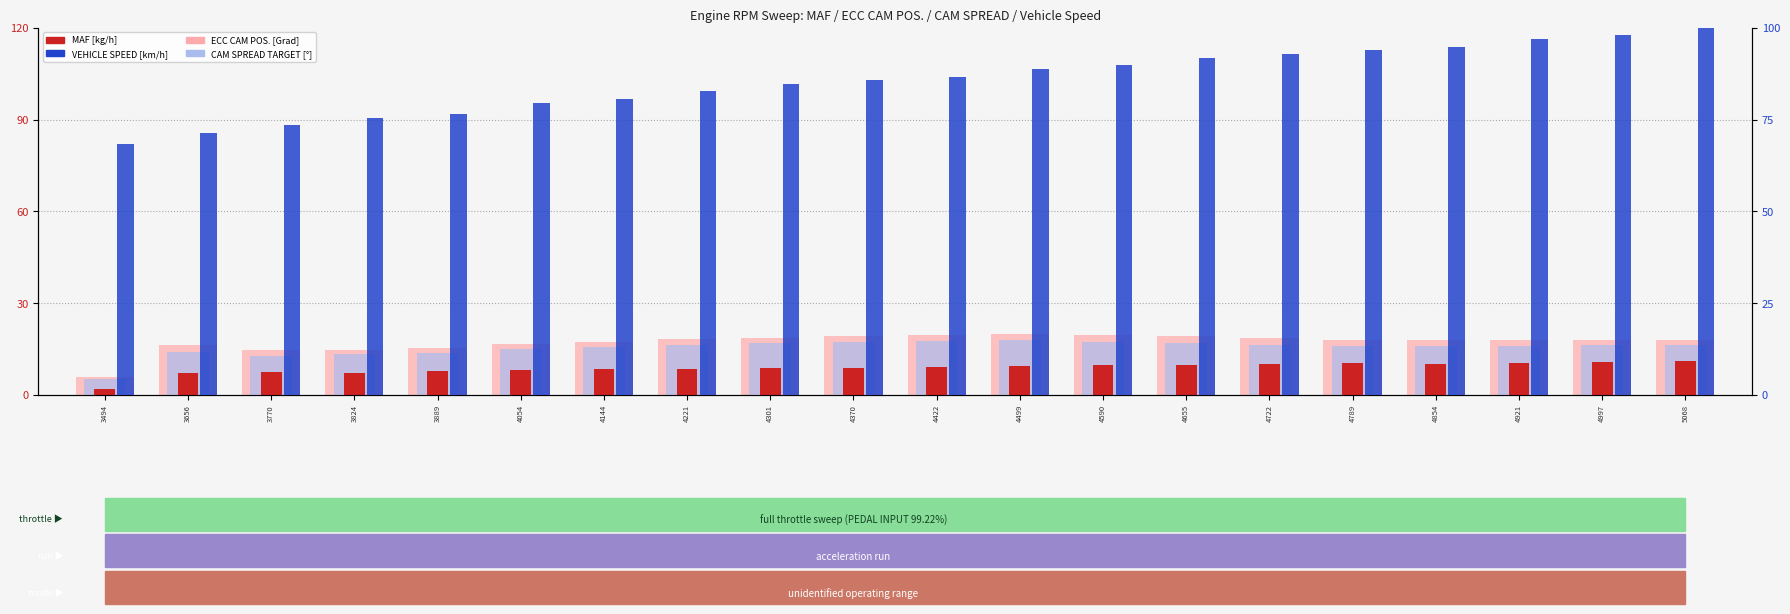

What is the difference between the maximum and second lowest values in the ECC CAM POS. [Grad] series?

5.4